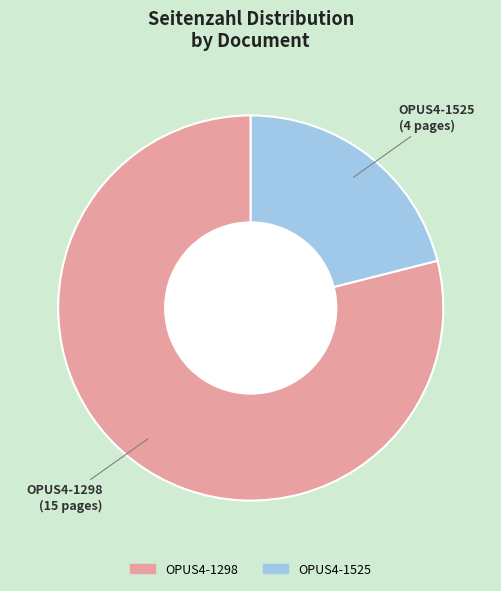

Is there any slice that represents more than half of the pie?

Yes